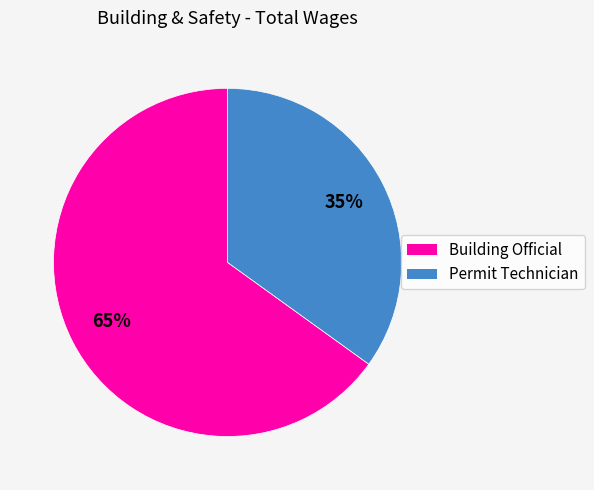

To the nearest percent, what percentage of the pie is Building Official?

65%